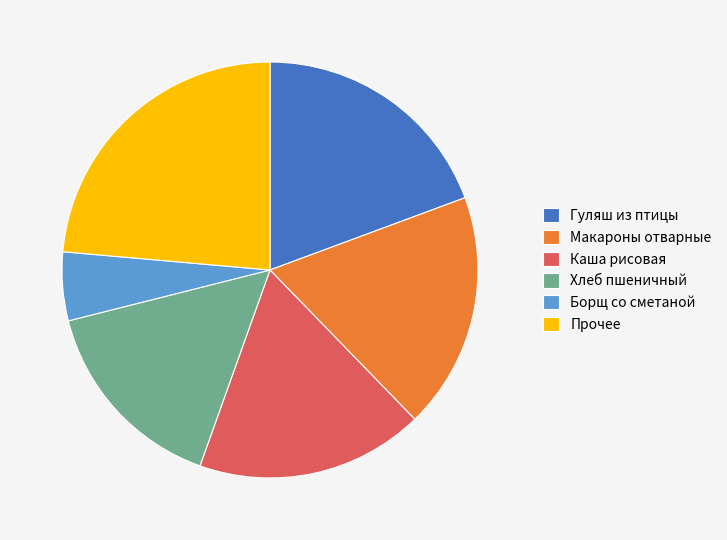

Which slice is the largest?

Прочее